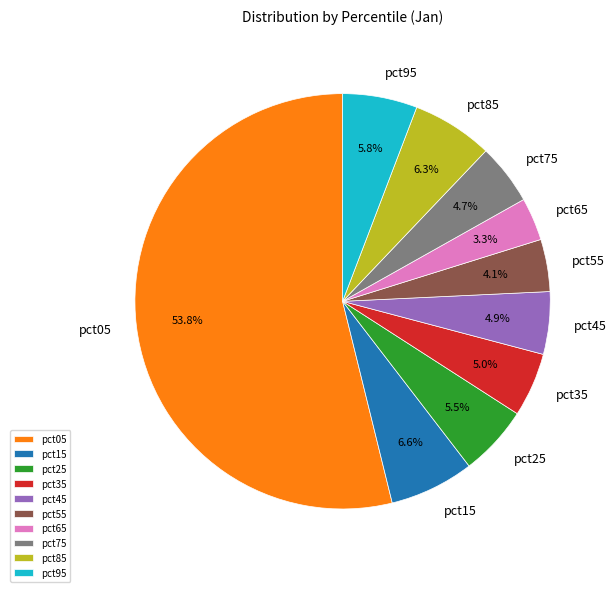

What is the majority slice?

pct05